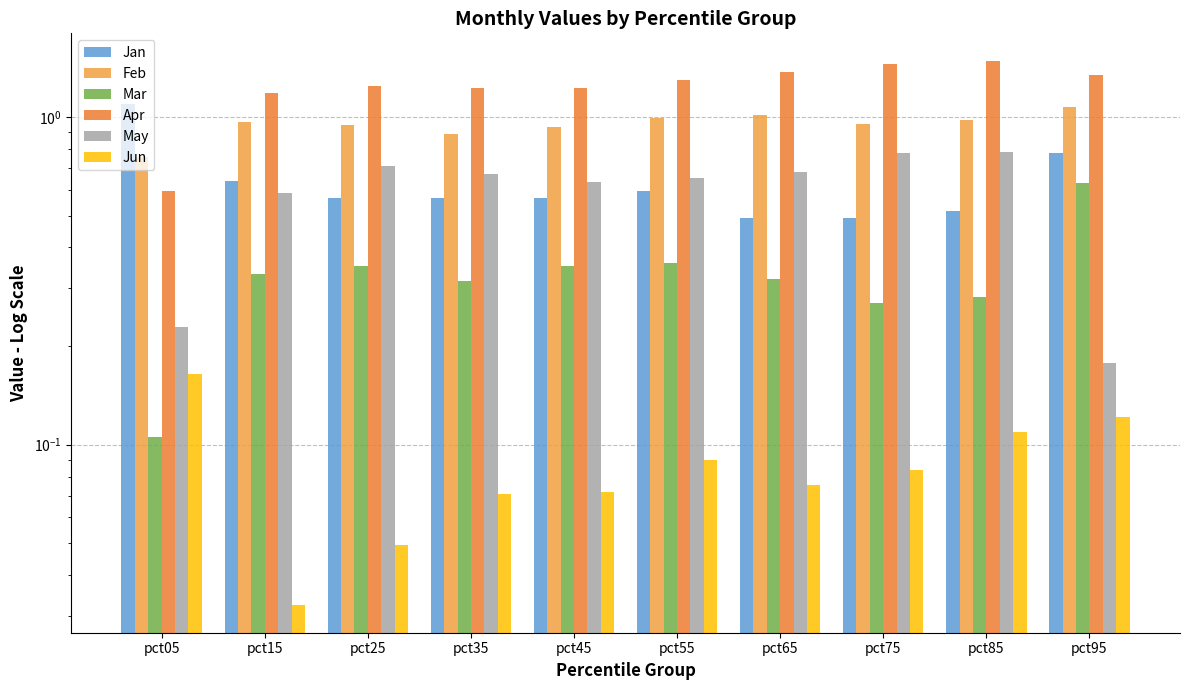

What is the difference between the maximum and minimum values in the May series?

0.6